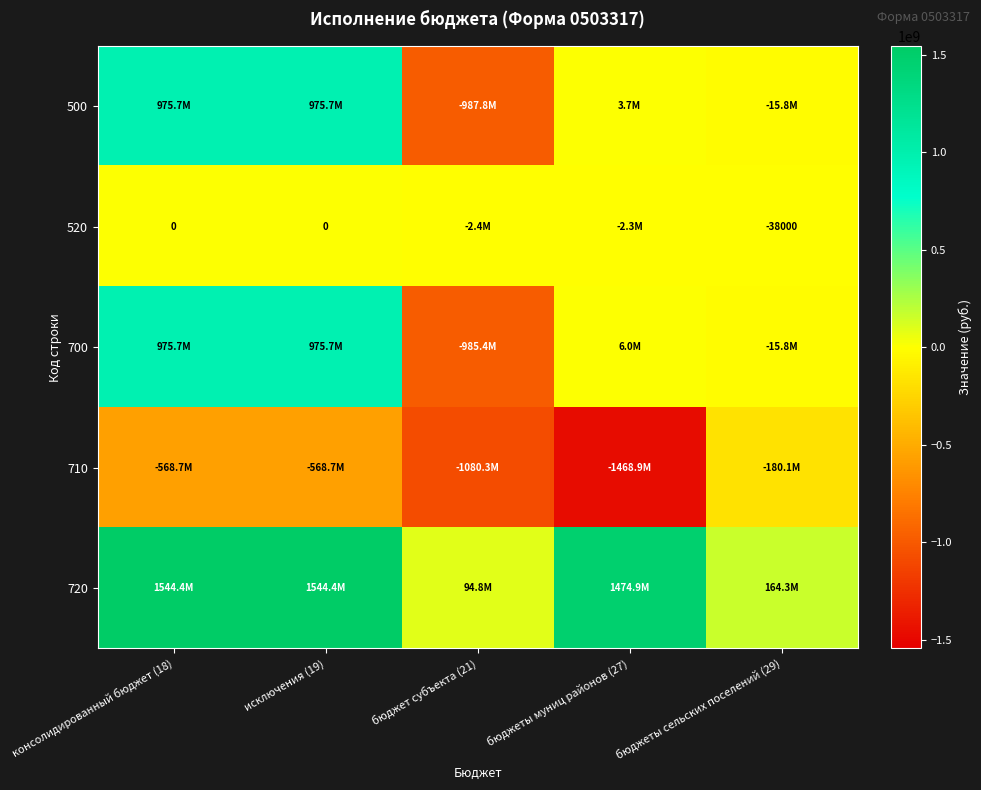

Which series has the largest total across all categories?

720